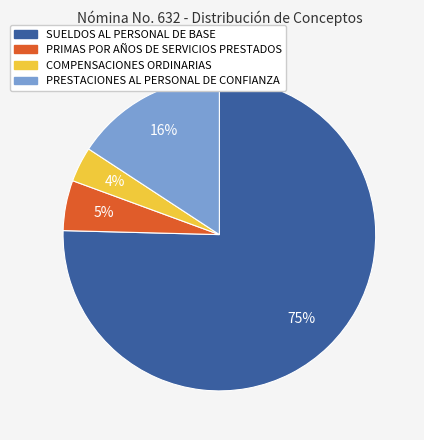

Between PRIMAS POR AÑOS DE SERVICIOS PRESTADOS and SUELDOS AL PERSONAL DE BASE, which is larger?

SUELDOS AL PERSONAL DE BASE